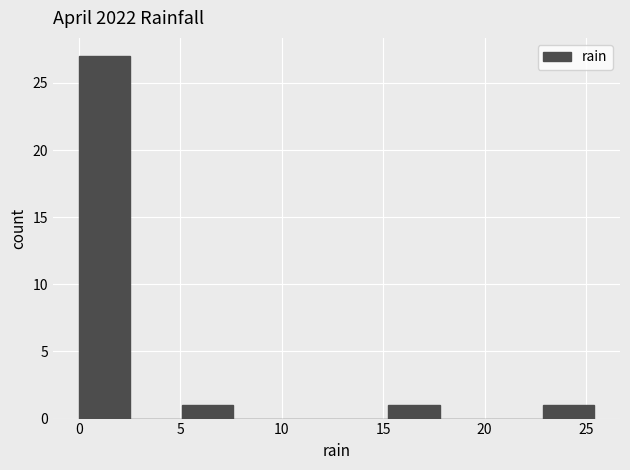

Reading left to right, list every bar in this chart as the range it spans on the x-axis followed by its height. Neither the bar edges nor the heights are printed on the chart, so give them approximately, as read against the axes.

0.0 to 2.5: 27
2.5 to 5.0: 0
5.0 to 7.5: 1
7.5 to 10.0: 0
10.0 to 12.5: 0
12.5 to 15.0: 0
15.0 to 18.0: 1
18.0 to 20.5: 0
20.5 to 23.0: 0
23.0 to 25.5: 1